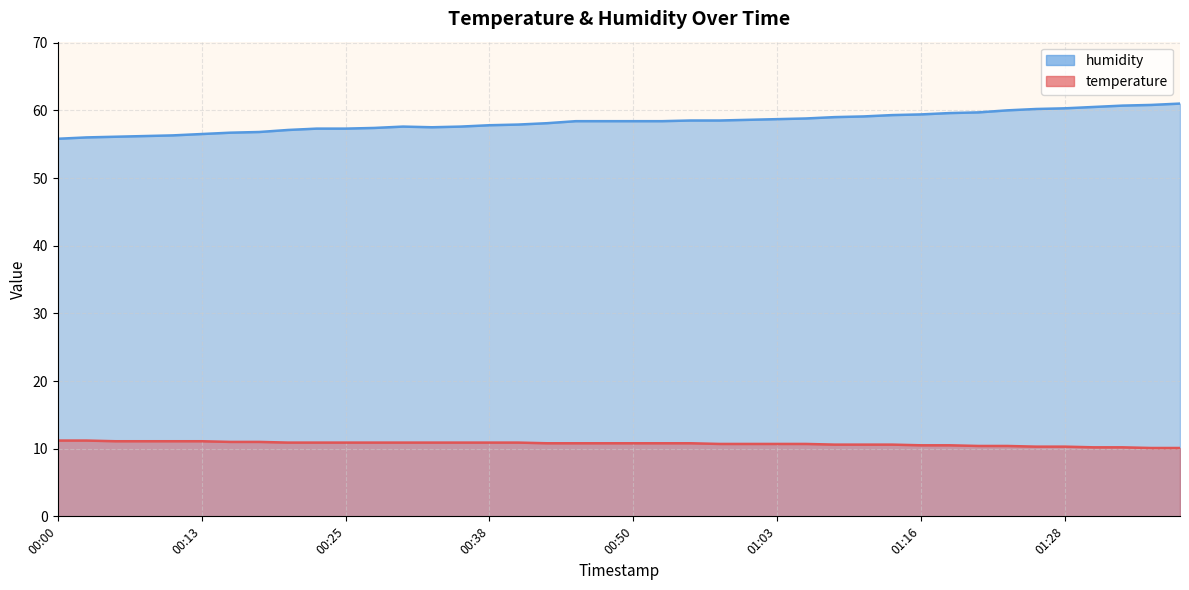

At 01:11, list the series in order from largest to smallest.

humidity, temperature